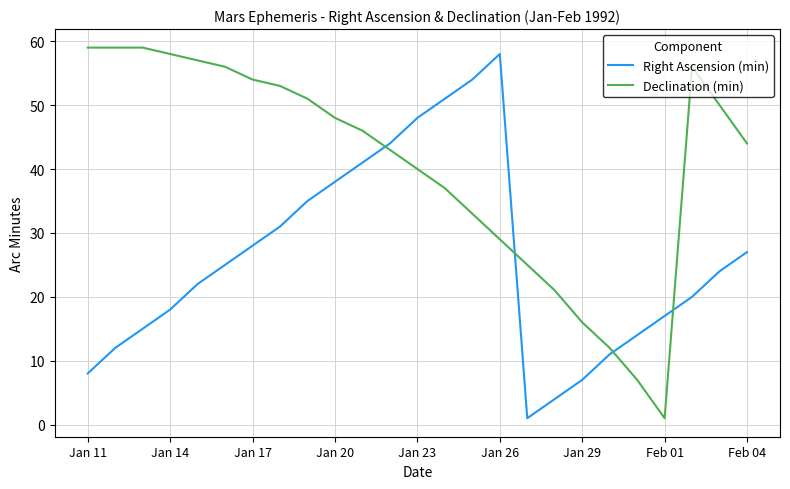

List the series in order of their overall mean, lowest first.

Right Ascension (min), Declination (min)